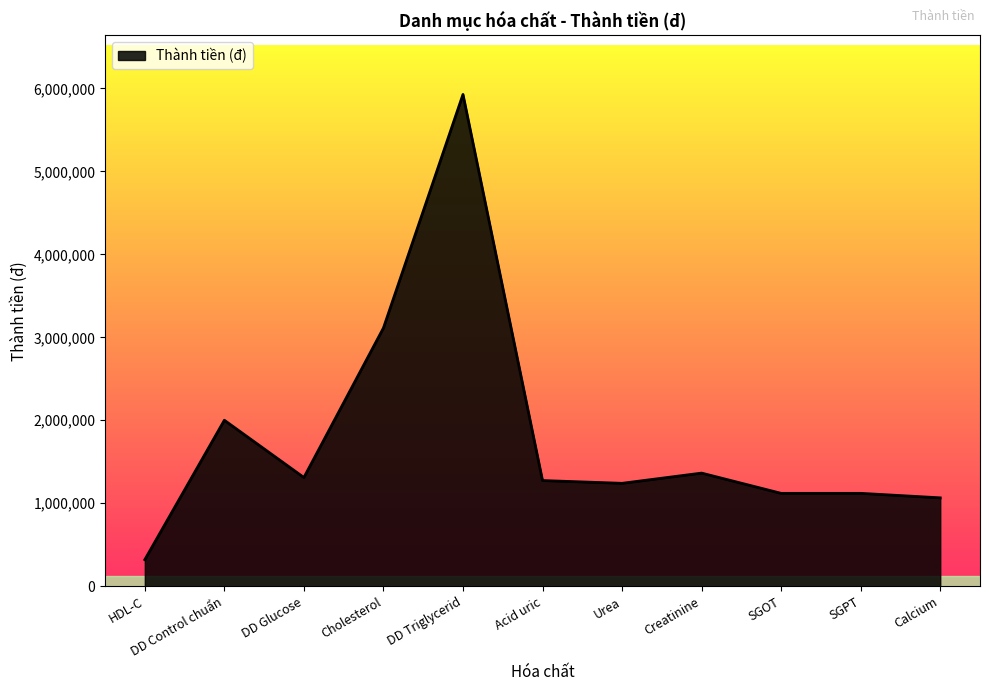

What is the change in value from DD Control chuẩn to DD Glucose?

-690000